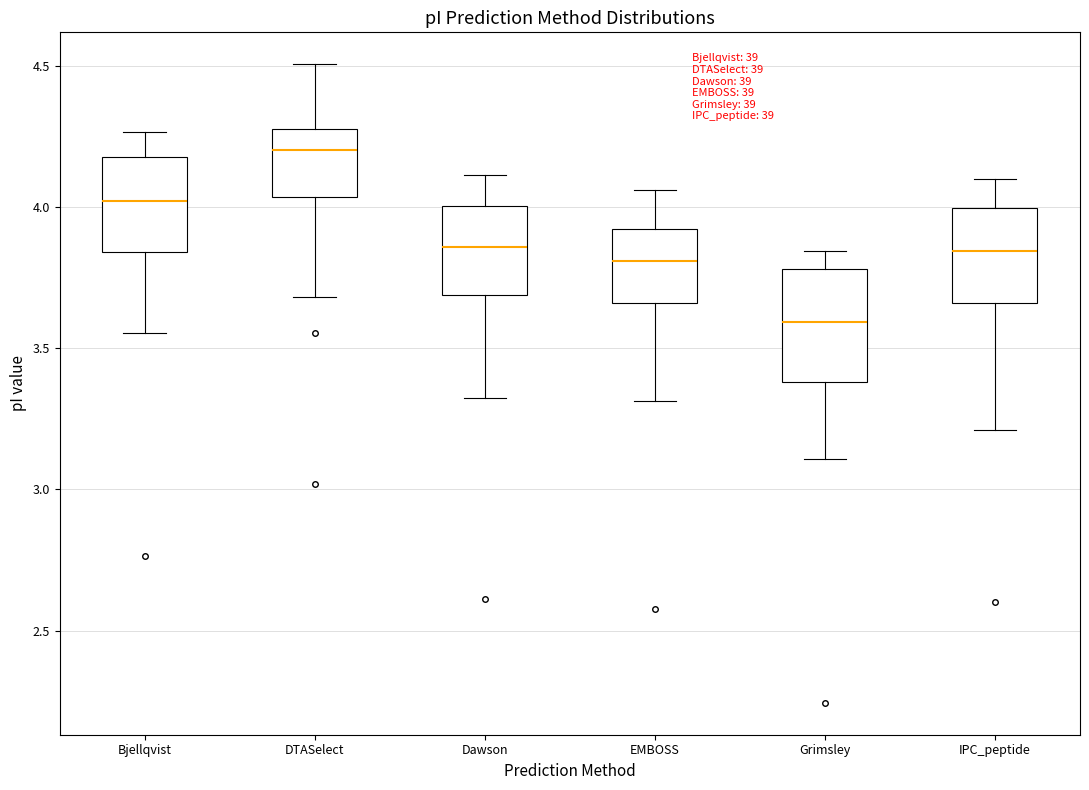

Reading left to right, transcribe this box plot: for each box, give where its median line is, the range the box spans, and where its two whiskers end, as read against the y-axis. The values are not printed on the chart, so give them approximately, as read against the axis.

Bjellqvist: median 4.00, box 3.85 to 4.20, whiskers 3.55 to 4.25
DTASelect: median 4.20, box 4.05 to 4.30, whiskers 3.70 to 4.50
Dawson: median 3.85, box 3.70 to 4.00, whiskers 3.35 to 4.10
EMBOSS: median 3.80, box 3.65 to 3.90, whiskers 3.30 to 4.05
Grimsley: median 3.60, box 3.40 to 3.80, whiskers 3.10 to 3.85
IPC_peptide: median 3.85, box 3.65 to 4.00, whiskers 3.20 to 4.10